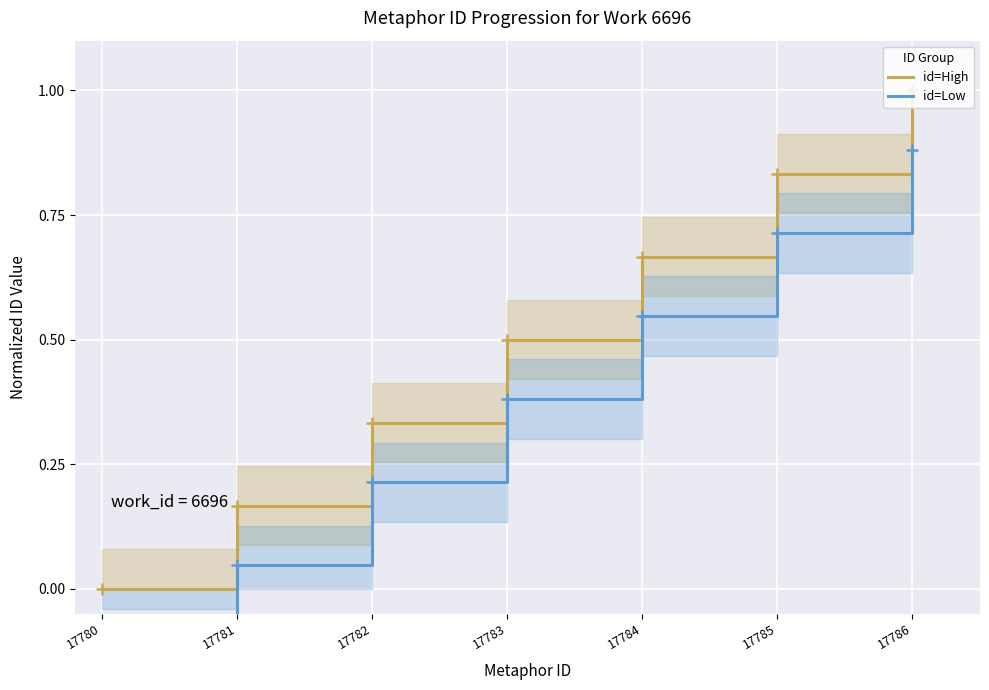

Reading left to right, what are all the values shown in this chart?

id=High: 0.0	0.2	0.3	0.5	0.7	0.8	1.0
id=Low: -0.1	0.0	0.2	0.4	0.5	0.7	0.9